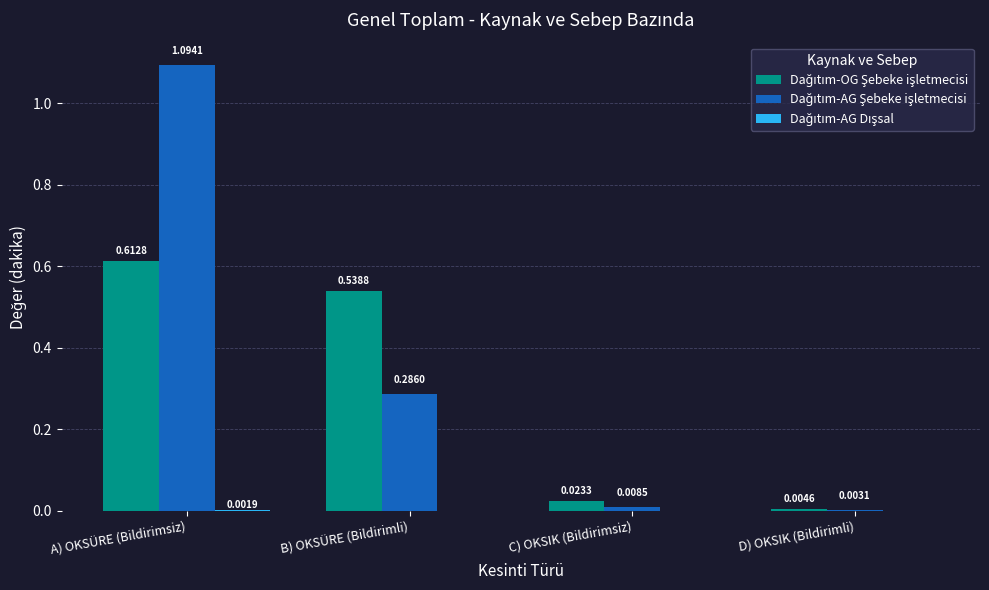

How many data points does each series have?

4